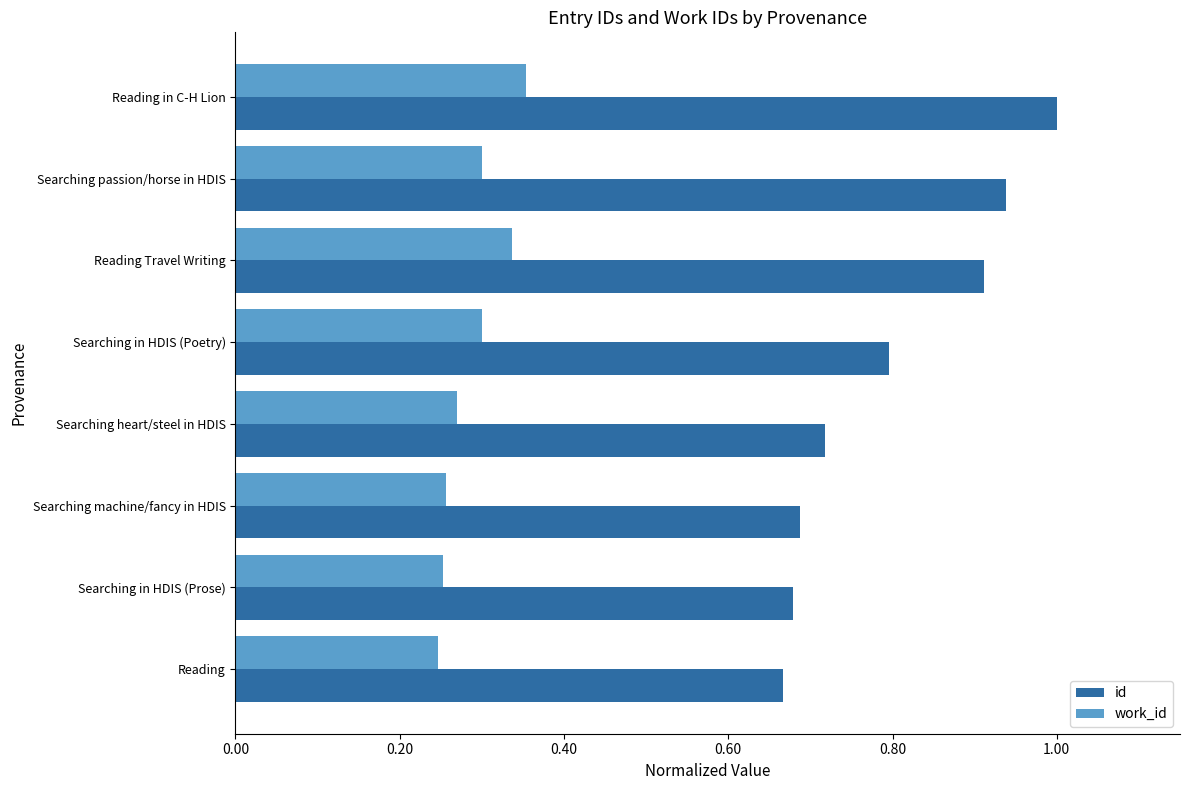

Rank the series by their average value, from highest to lowest.

id, work_id